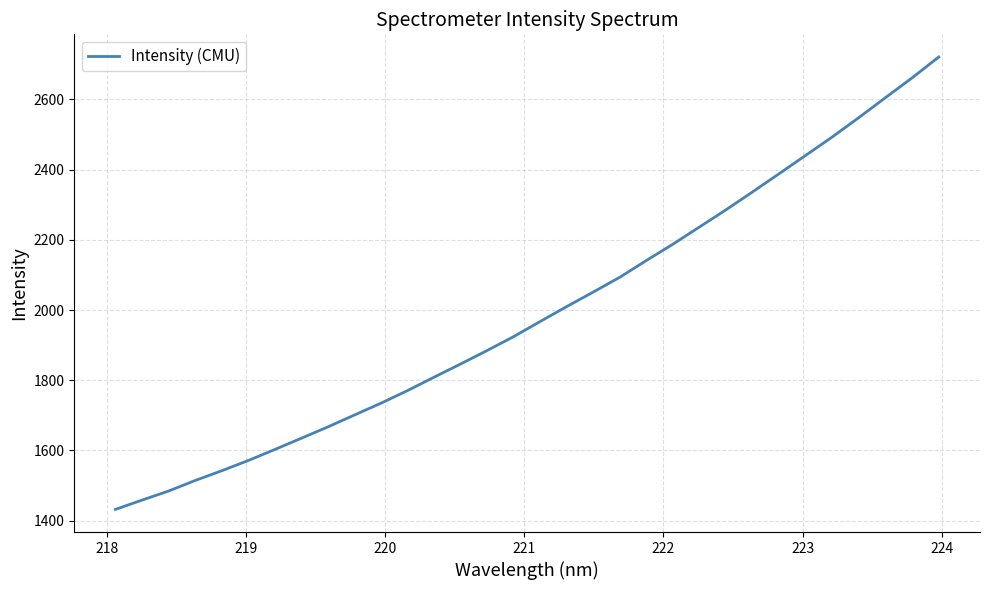

What is the minimum value shown in the chart?

1432.1